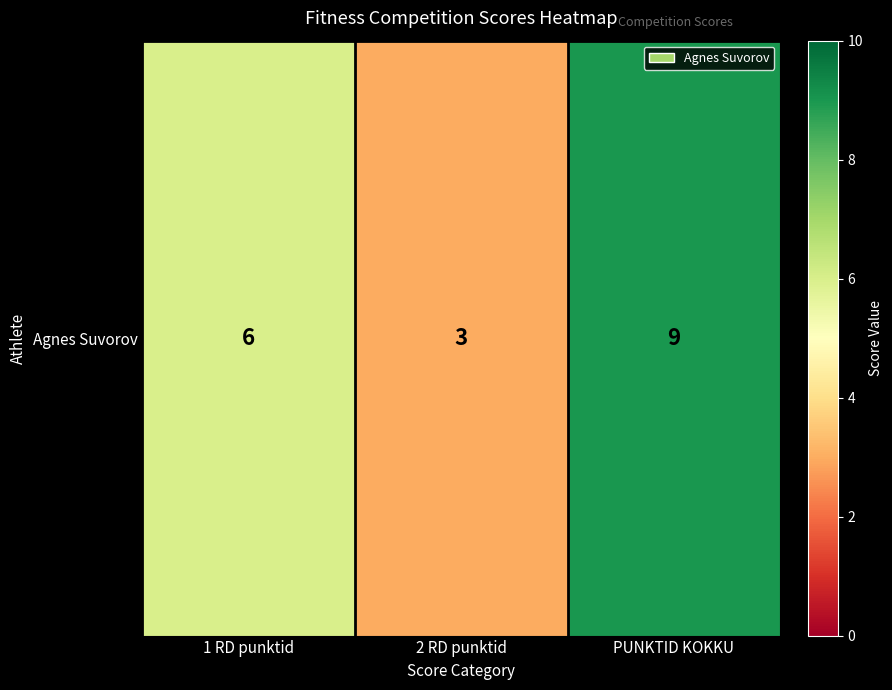

True or false: the data shows 6 at 1 RD punktid.

True